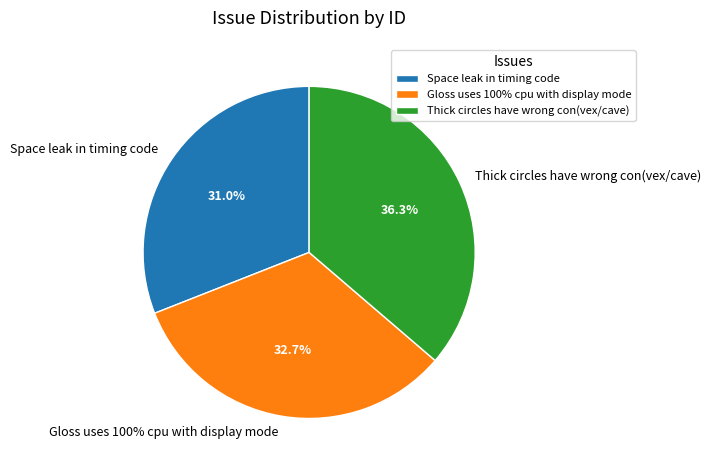

To the nearest percent, what is the combined percentage of Space leak in timing code and Gloss uses 100% cpu with display mode?

64%